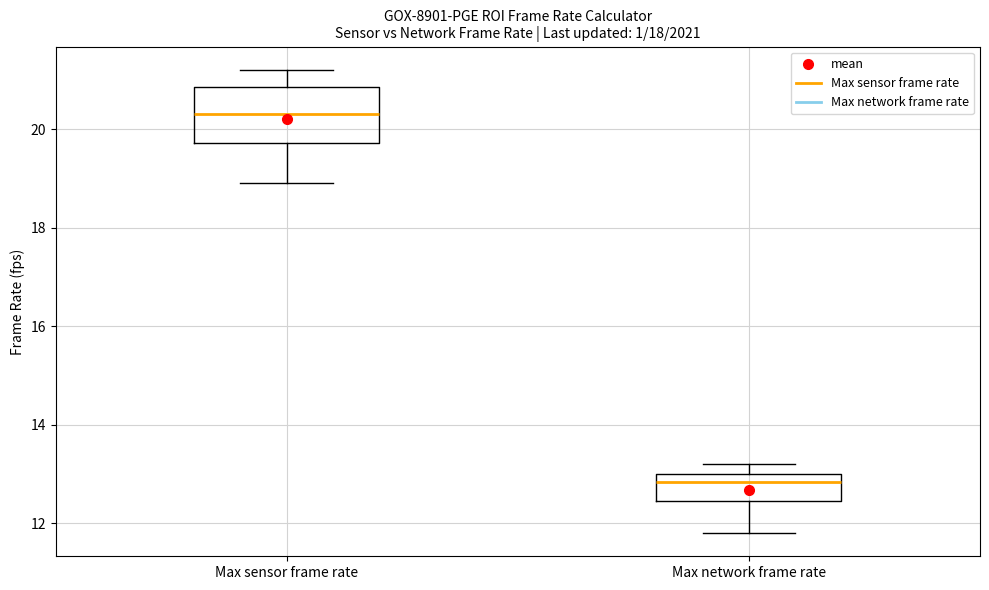

Where is the lower edge of the box for Max sensor frame rate on the y-axis? The values are not printed on the chart, so give them approximately, as read against the axis.

19.8